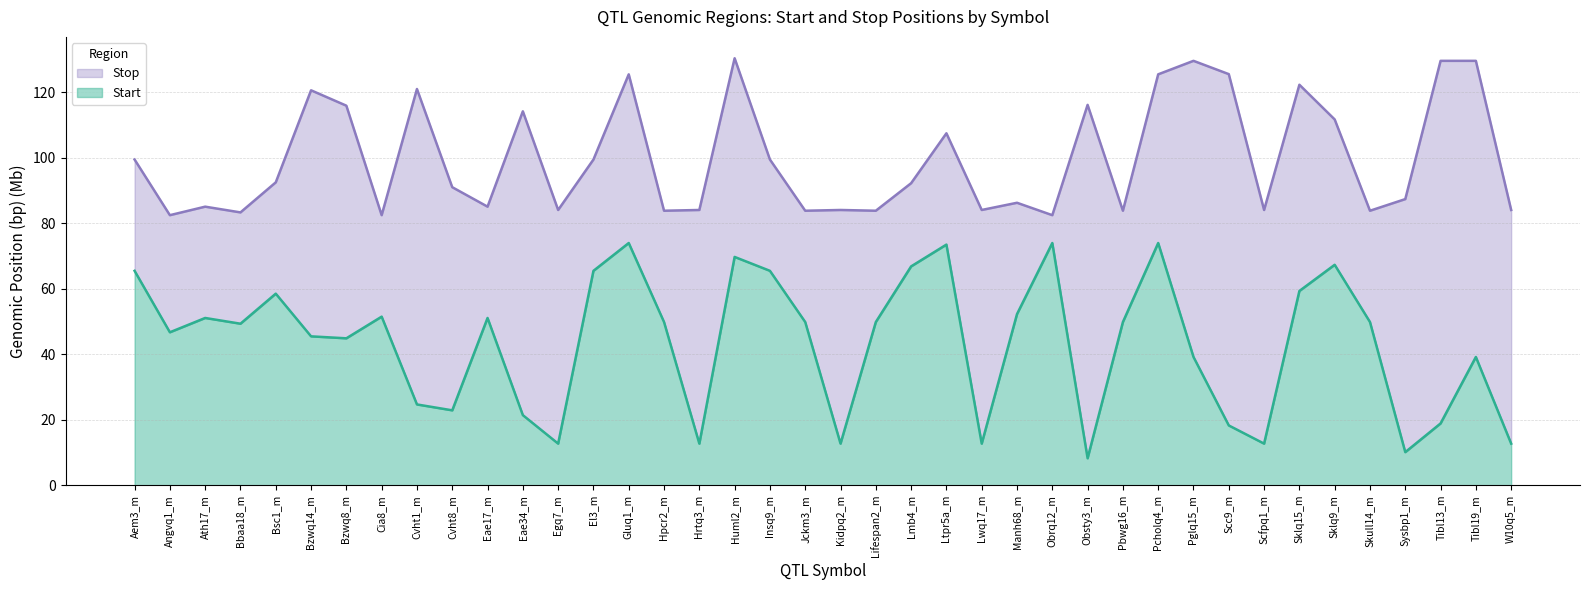

At which category does the chart reach its peak across all series?

Huml2_m